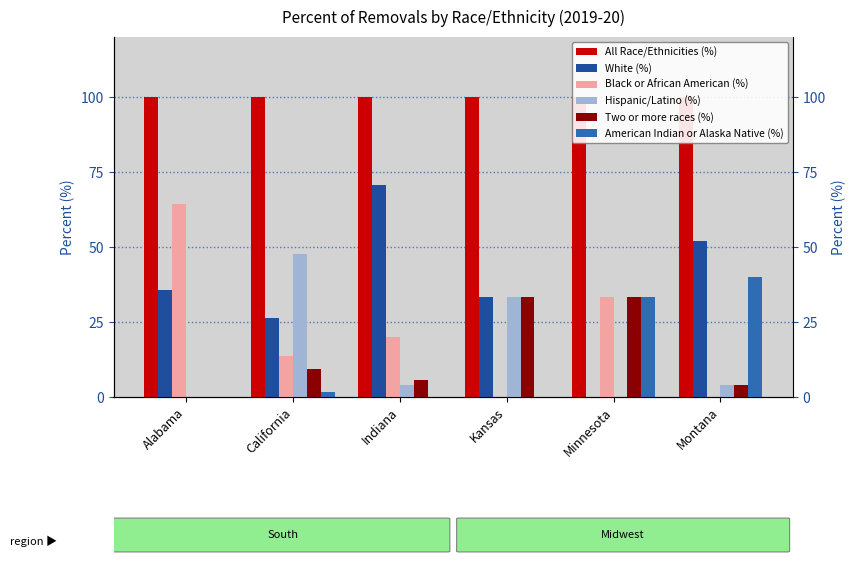

What is the label of the 4th bar from the left?

Kansas